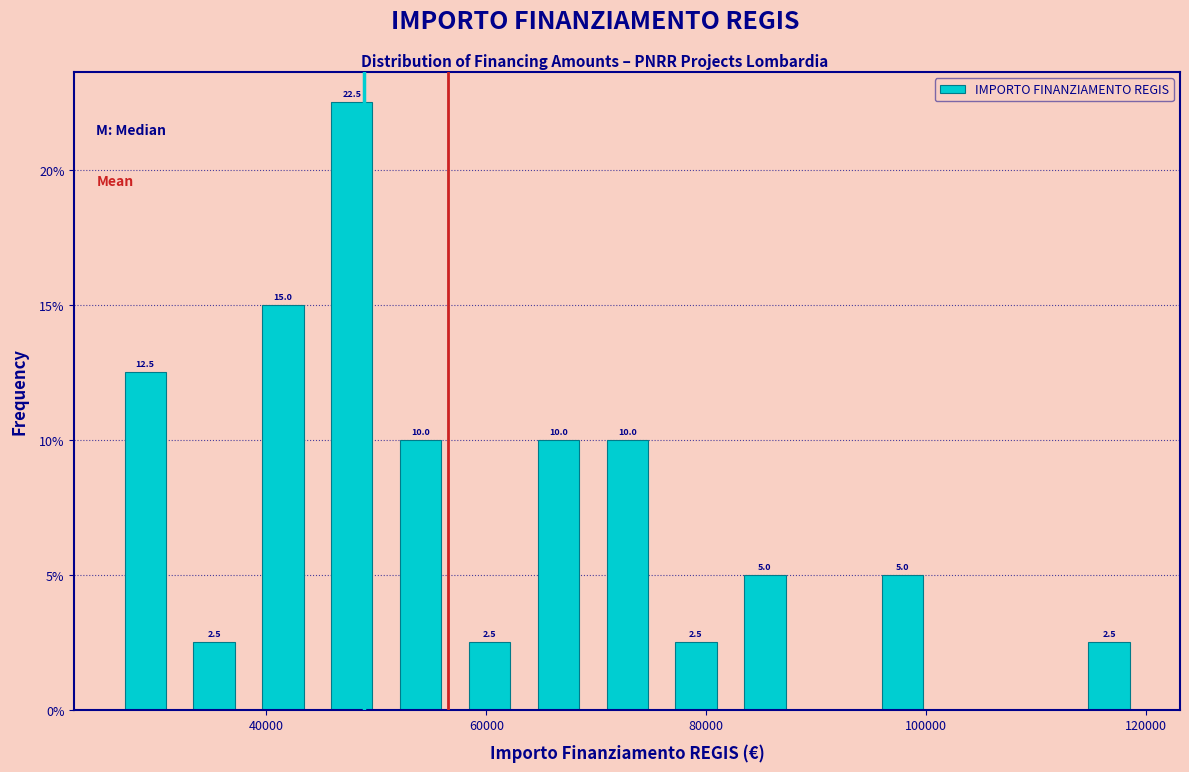

Around what value on the x-axis is the tallest bar? Give the approximate position of its centre, as read against the axis.

48000